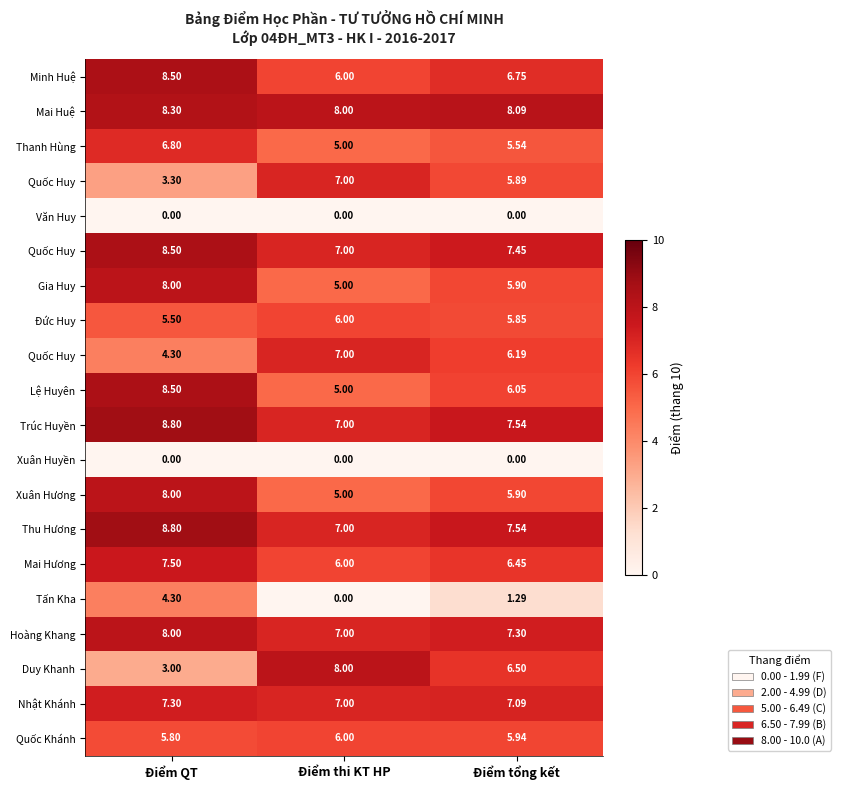

Count the number of categories in the chart.

3